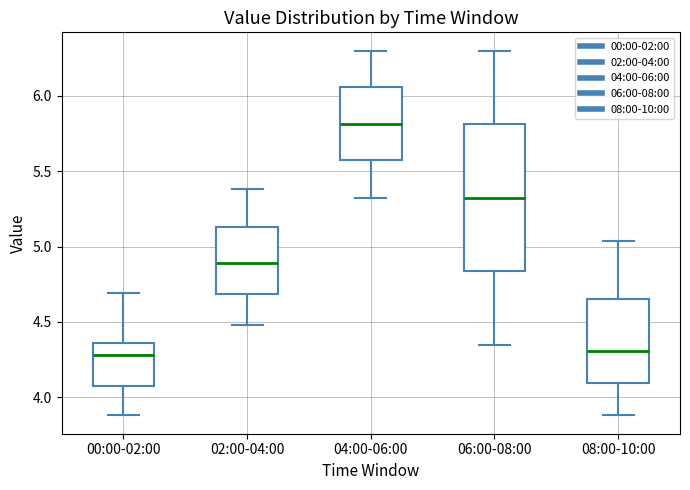

Where does the median line of the box for 06:00-08:00 sit on the y-axis? The values are not printed on the chart, so give them approximately, as read against the axis.

5.35